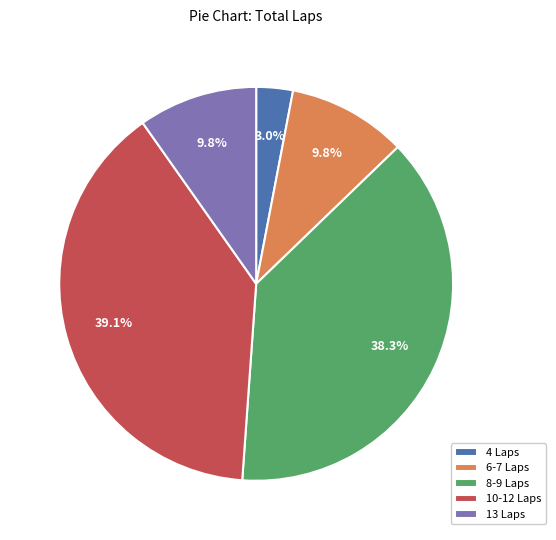

Approximately how many times larger is the value at 13 Laps compared to 6-7 Laps?

1.0